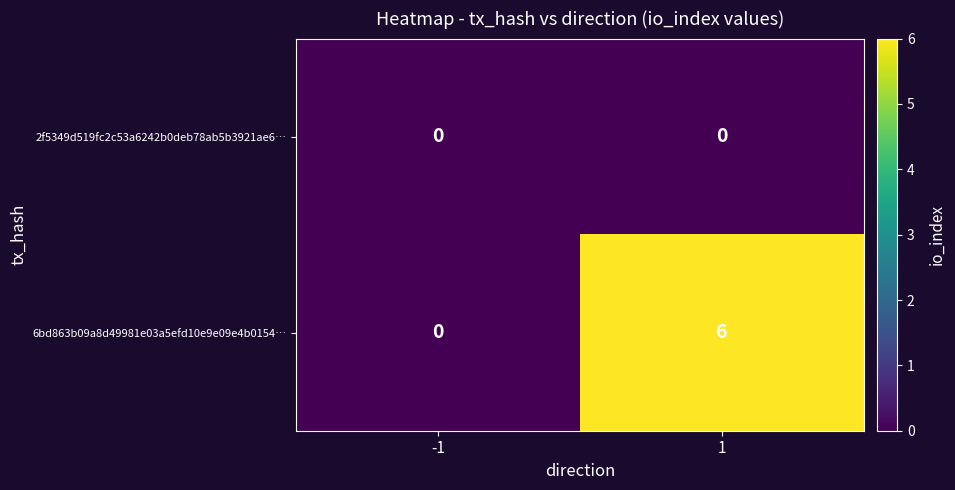

At how many categories does at least one series exceed 4?

1